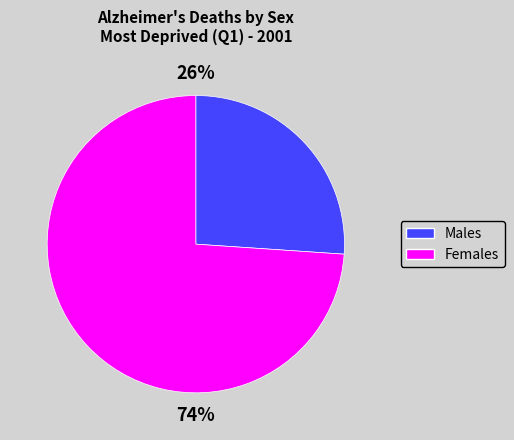

Which category has the biggest portion of the pie?

Females